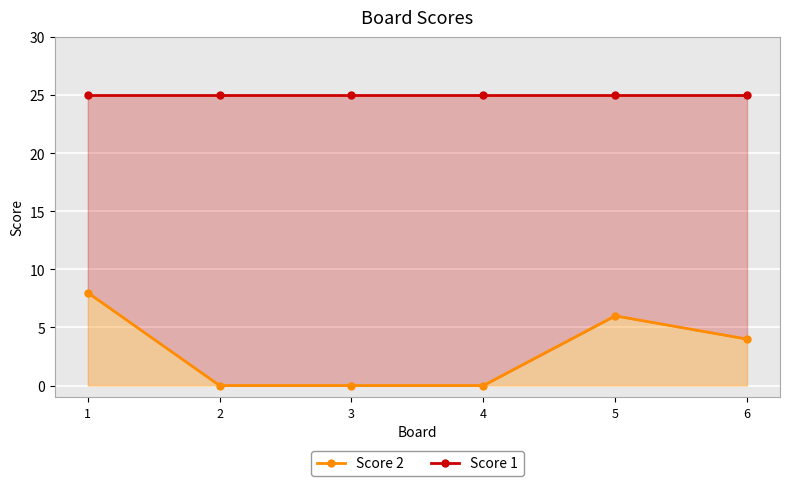

Reading left to right, extract all data points from this chart.

Score 2: 1=8	2=0	3=0	4=0	5=6	6=4
Score 1: 1=25	2=25	3=25	4=25	5=25	6=25